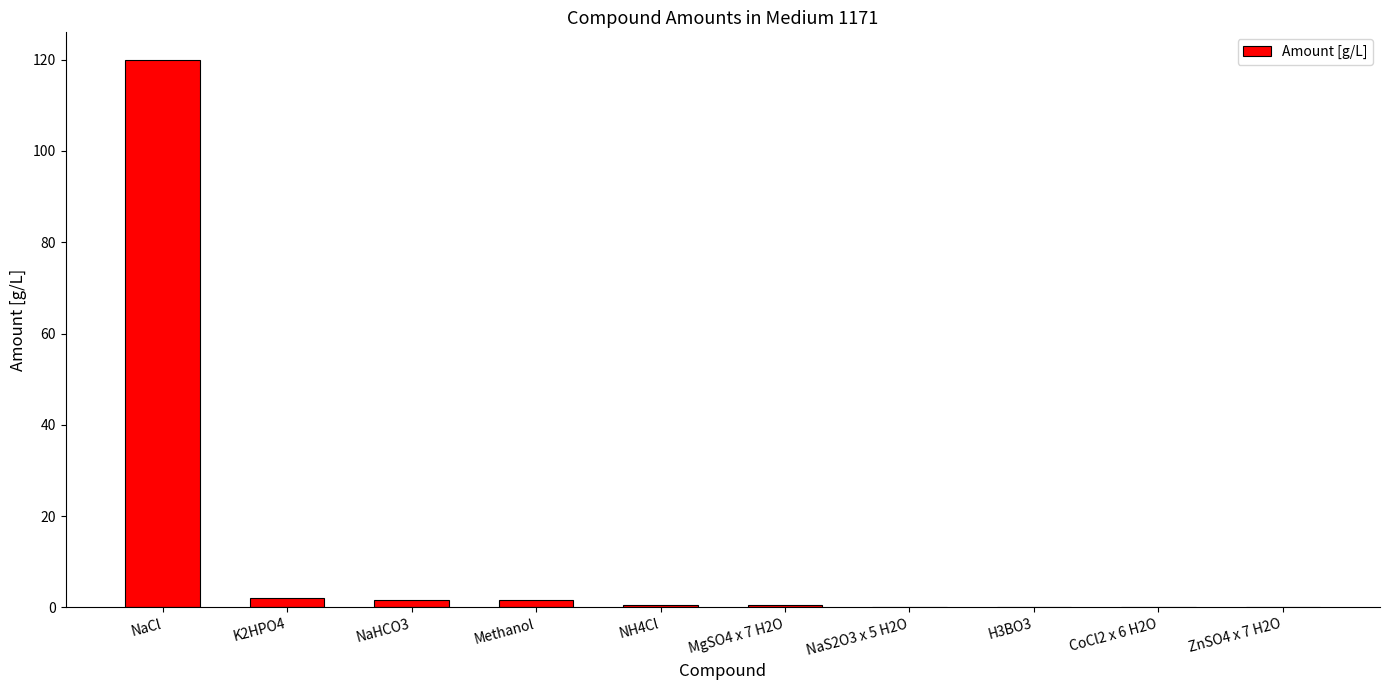

Is it true that the value at H3BO3 is 0.0?

True